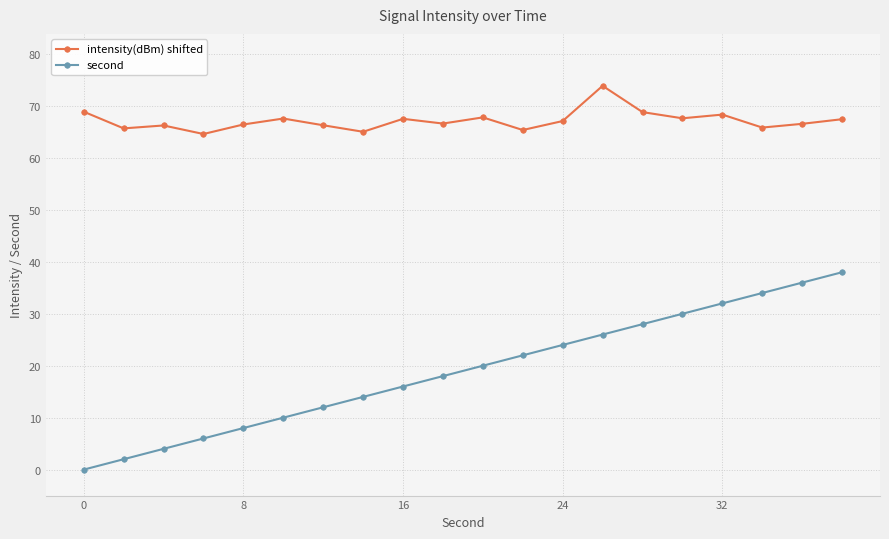

What is the value of the second point at the 5th from the left?

8.0